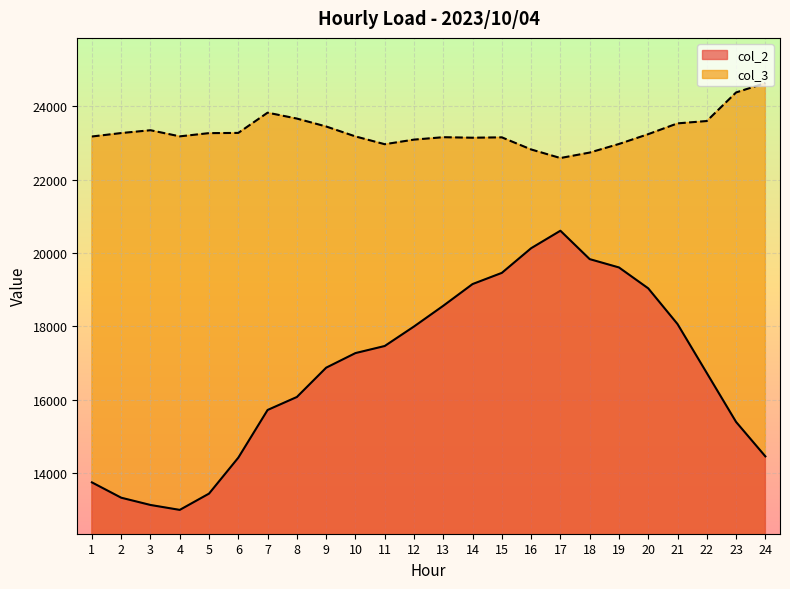

True or false: col_3 and col_2 cross at least once.

False